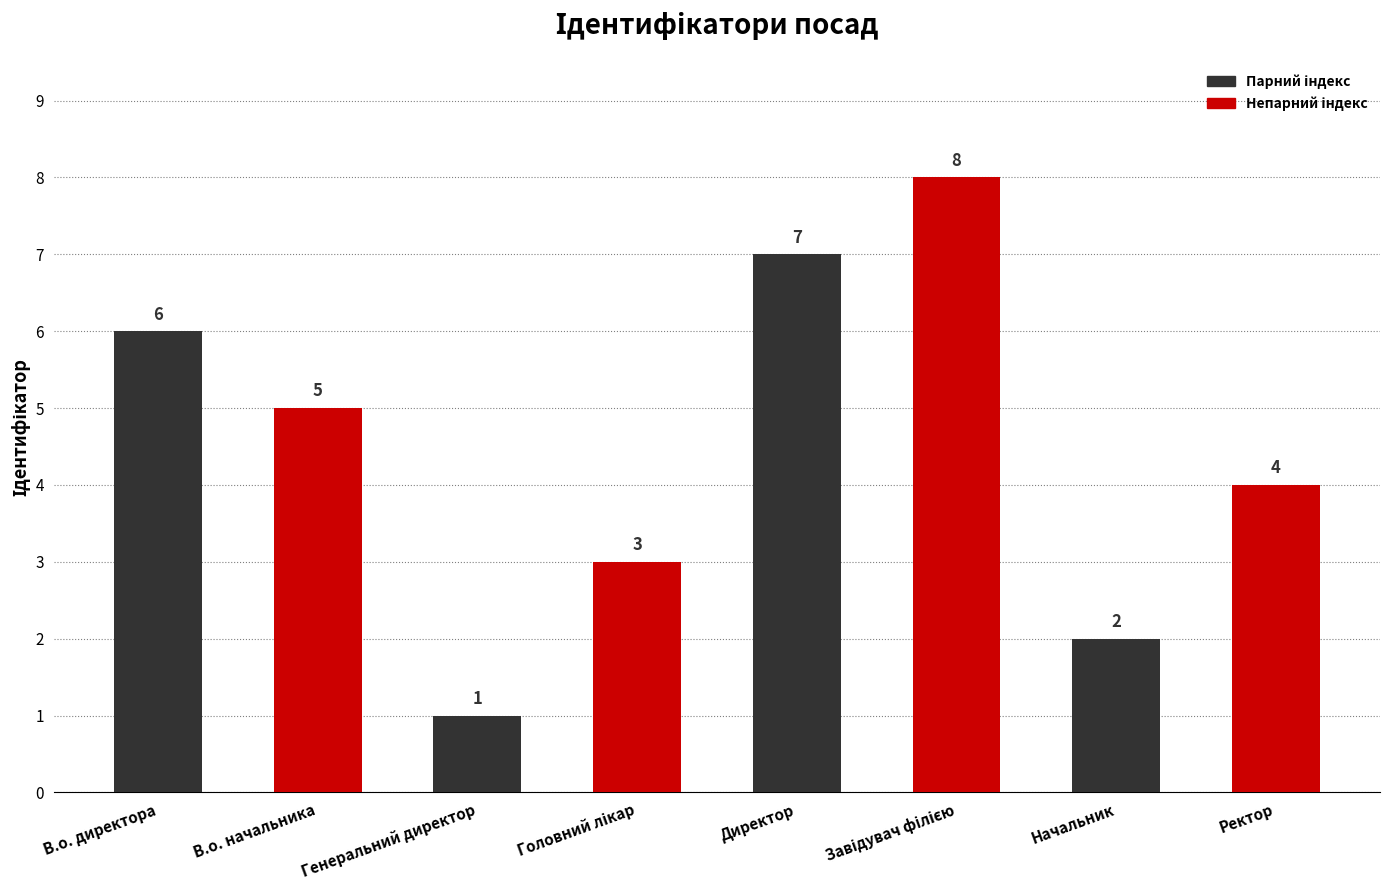

What is the value of the 3rd bar from the left?

1